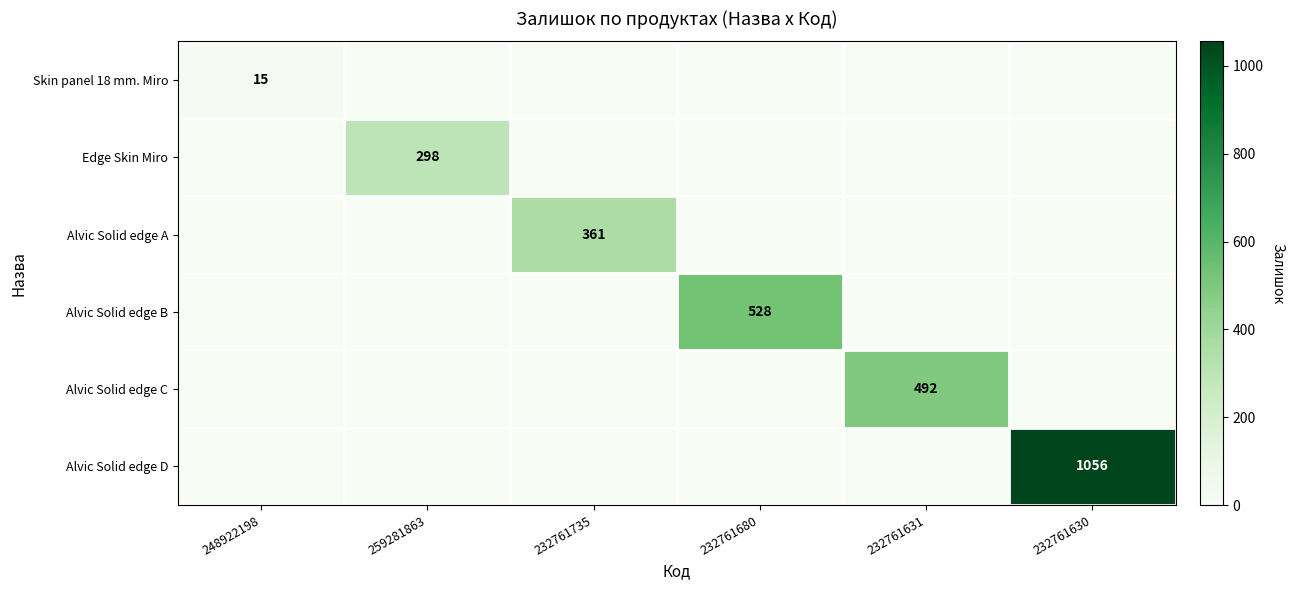

Rank the series at 232761631 from highest to lowest value.

Alvic Solid edge C, Skin panel 18 mm. Miro, Edge Skin Miro, Alvic Solid edge A, Alvic Solid edge B, Alvic Solid edge D